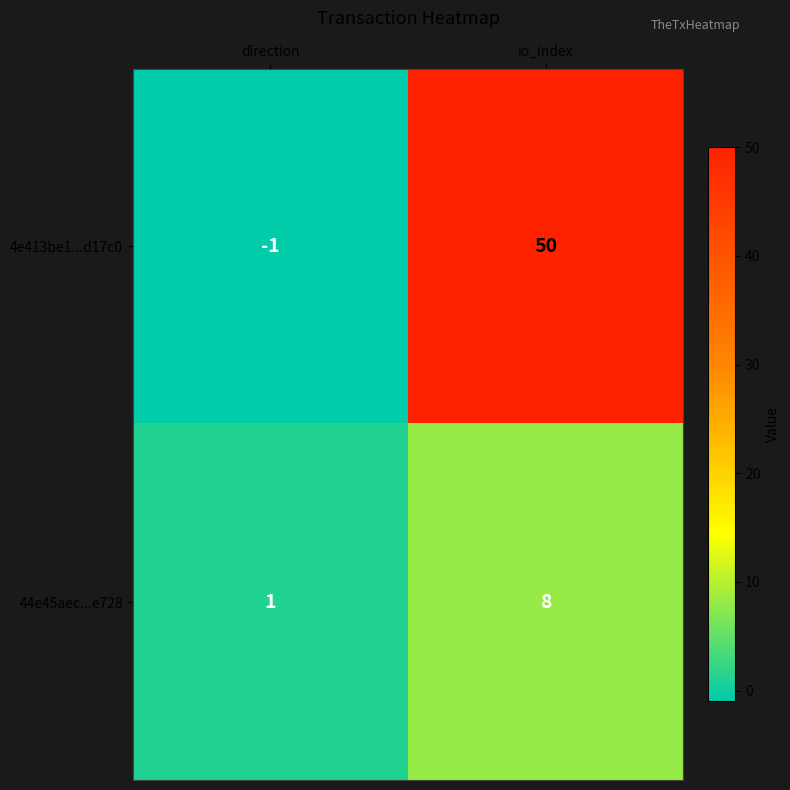

At which label is 44e45aec...e728 closest to 4?

direction